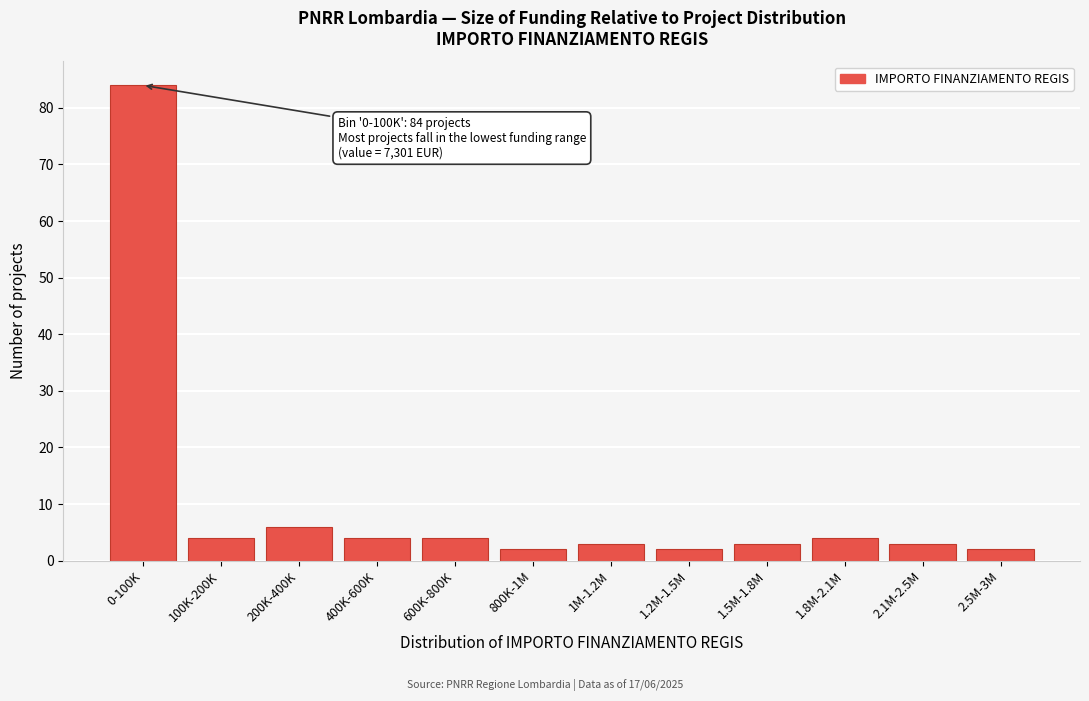

Reading left to right, extract all data points from this chart.

0-100K=84	100K-200K=4	200K-400K=6	400K-600K=4	600K-800K=4	800K-1M=2	1M-1.2M=3	1.2M-1.5M=2	1.5M-1.8M=3	1.8M-2.1M=4	2.1M-2.5M=3	2.5M-3M=2